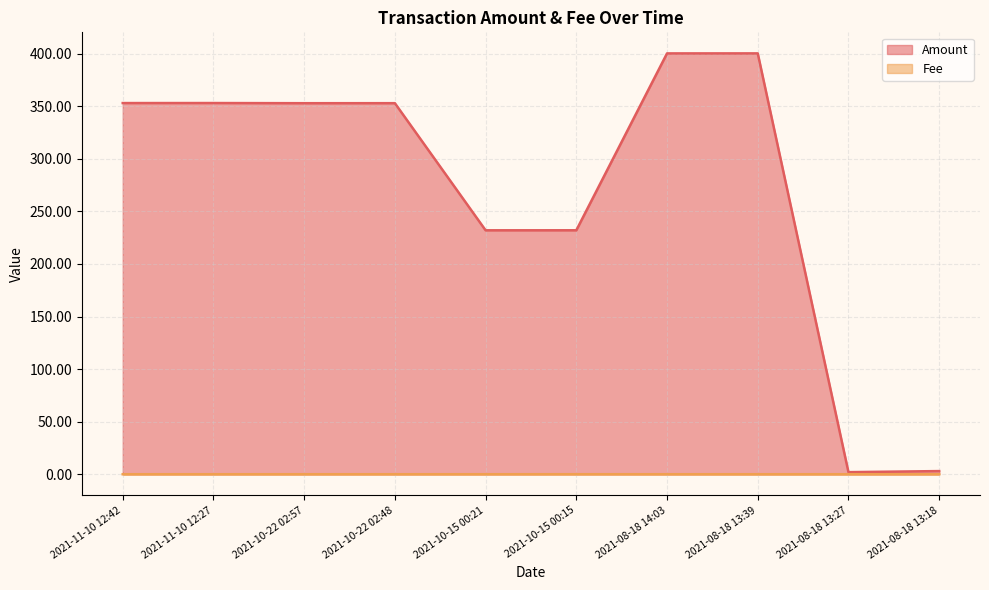

Reading right to left, transcribe all the data shown in this chart.

Amount: 3.0	2.0	400.2	400.2	232.0	232.0	352.9	352.8	353.0	353.0
Fee: 0.0	0.0	0.0	0.0	0.0	0.0	0.0	0.0	0.0	0.0